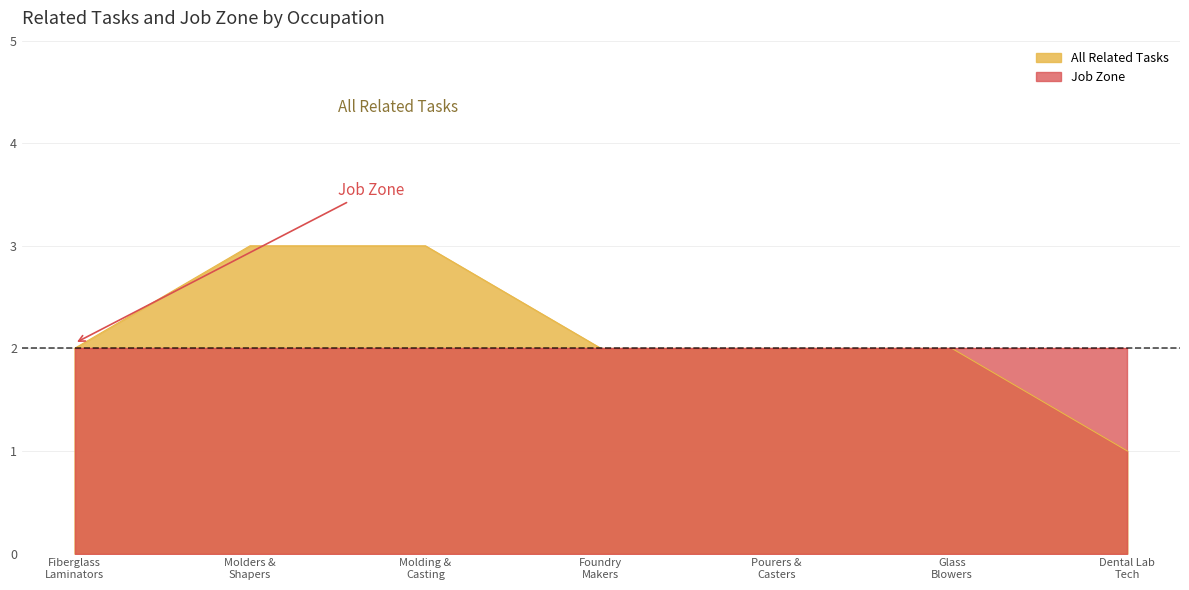

How many lines are shown in the chart?

2